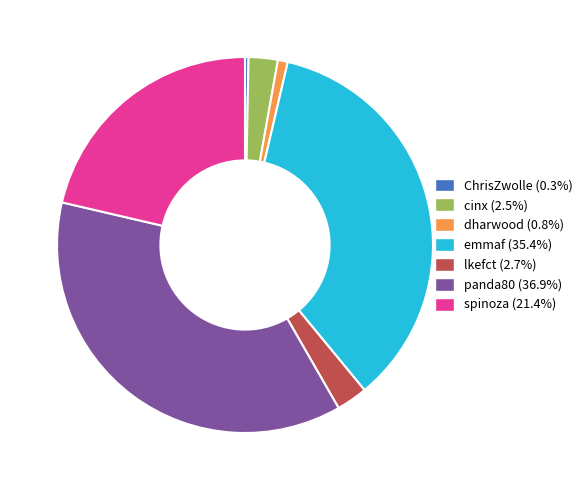

Do lkefct and spinoza together represent more than half of the pie?

No